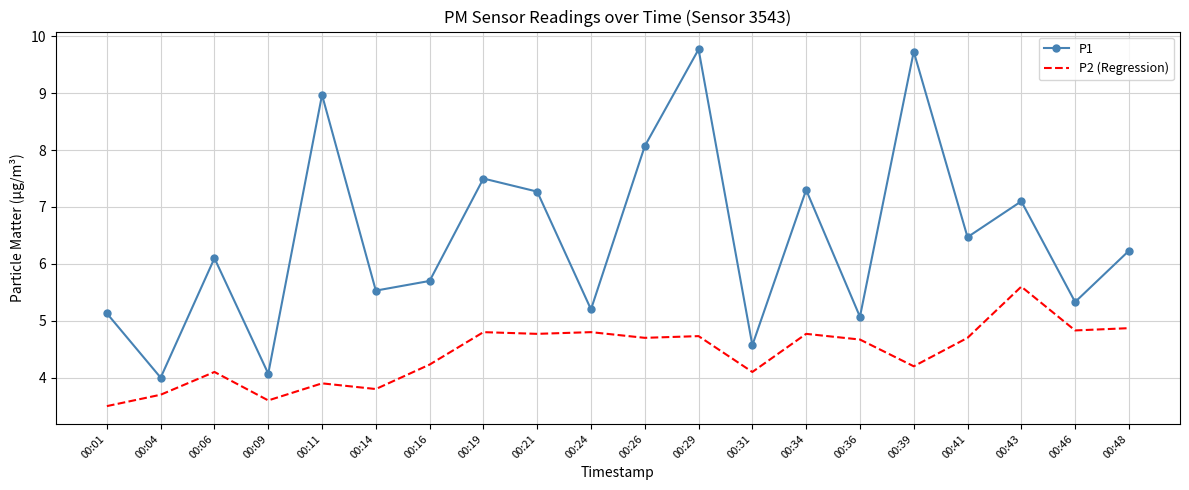

Reading right to left, extract all data points from this chart.

P1: 6.2	5.3	7.1	6.5	9.7	5.1	7.3	4.6	9.8	8.1	5.2	7.3	7.5	5.7	5.5	9.0	4.1	6.1	4.0	5.1
P2 (Regression): 4.9	4.8	5.6	4.7	4.2	4.7	4.8	4.1	4.7	4.7	4.8	4.8	4.8	4.2	3.8	3.9	3.6	4.1	3.7	3.5